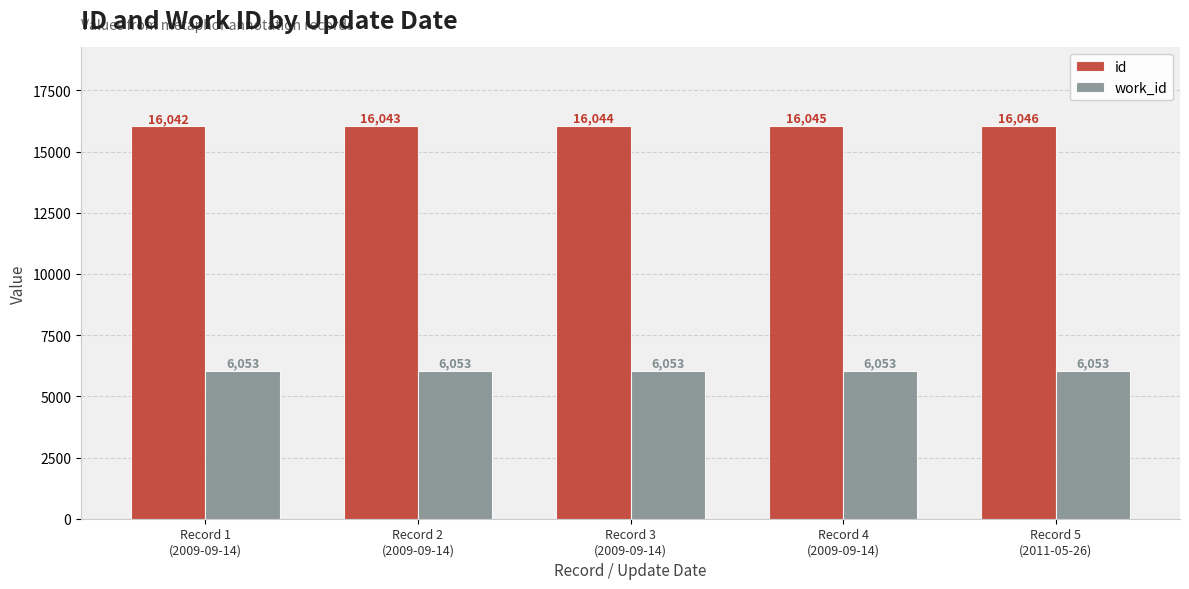

What is the highest value of the work_id series?

6053